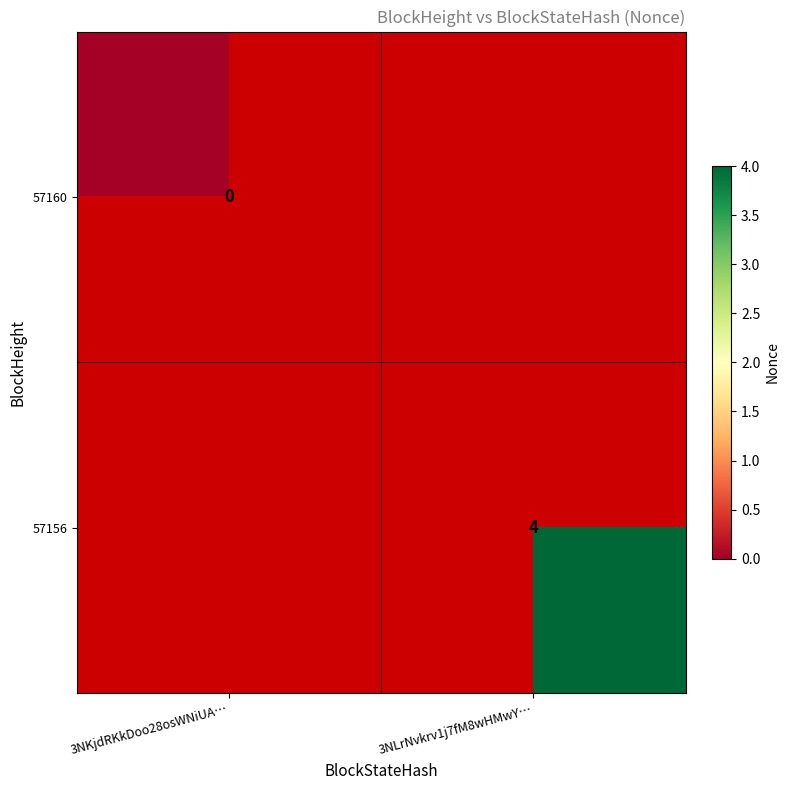

The 57156 series shows 6 at 3NLrNvkrv1j7fM8wHMwY…. True or false?

False